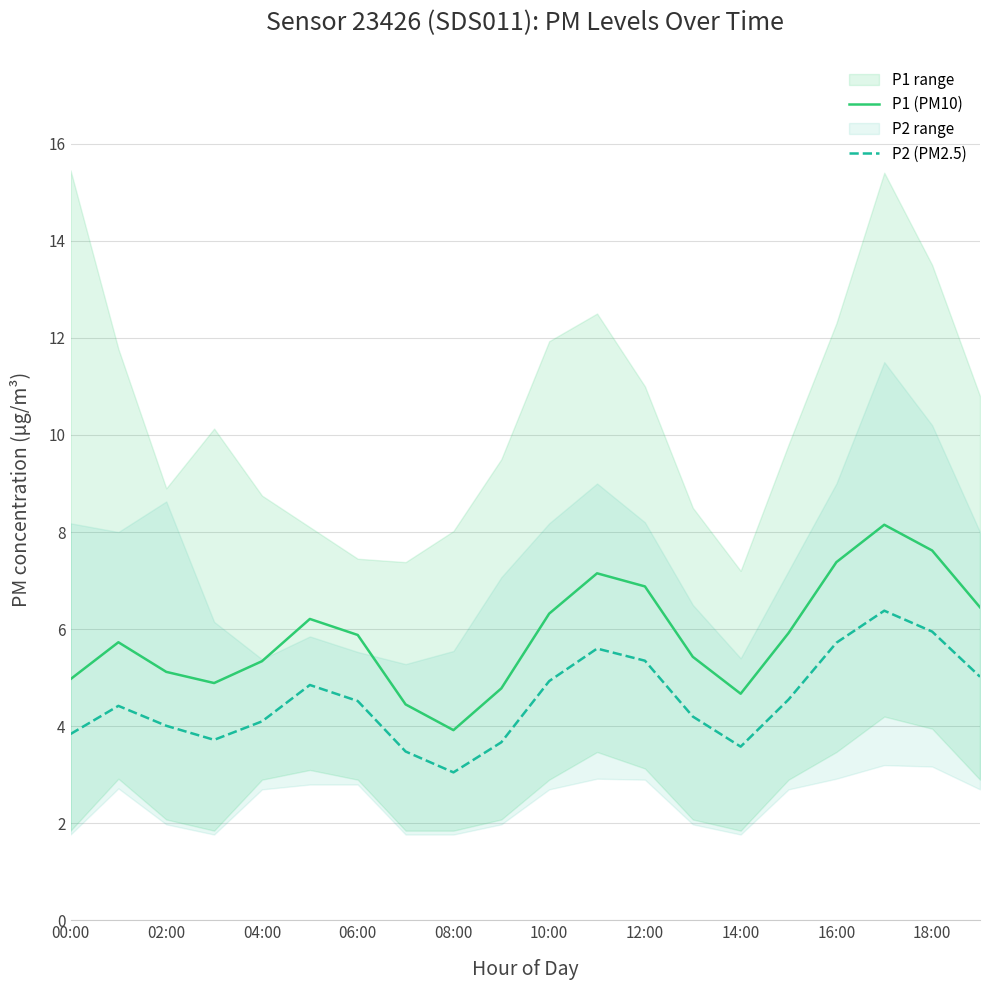

At how many categories does at least one series exceed 3?

20